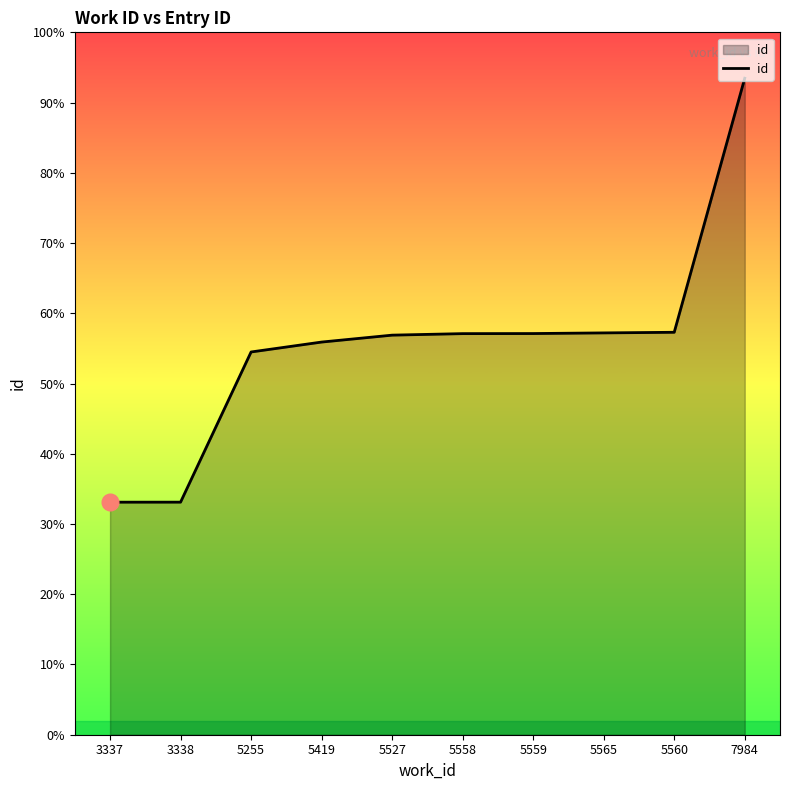

Does the chart display data point markers on the line(s)?

No